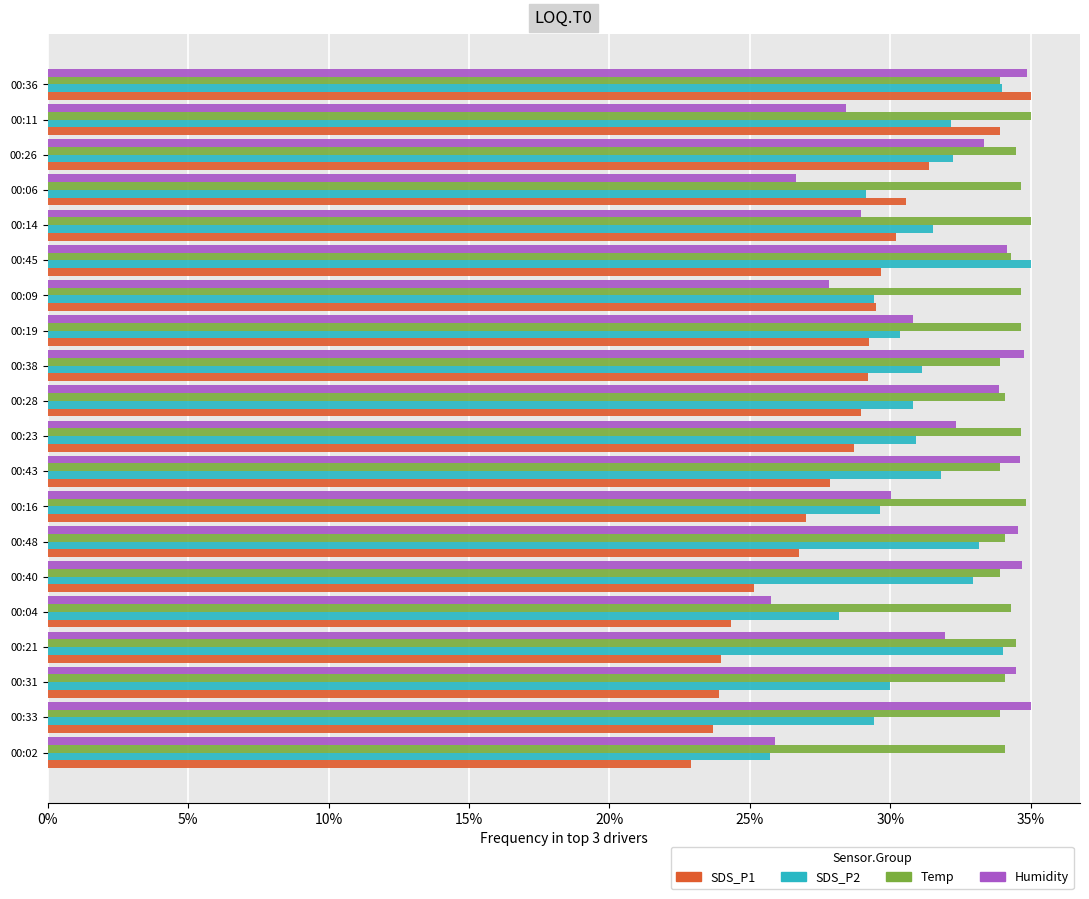

The value of Humidity at 00:33 is 50.6. True or false?

False